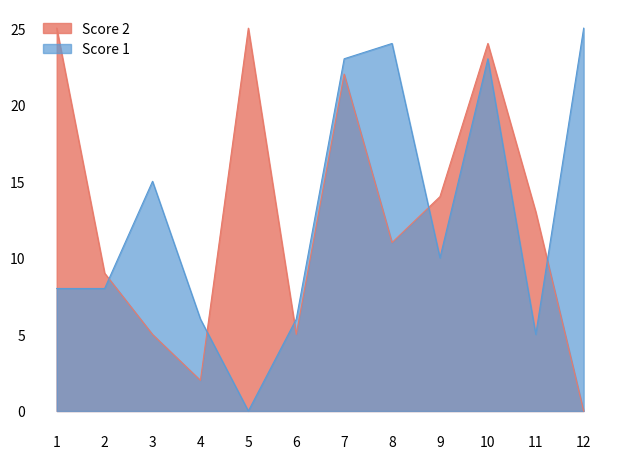

How many times do Score 2 and Score 1 cross each other?

5